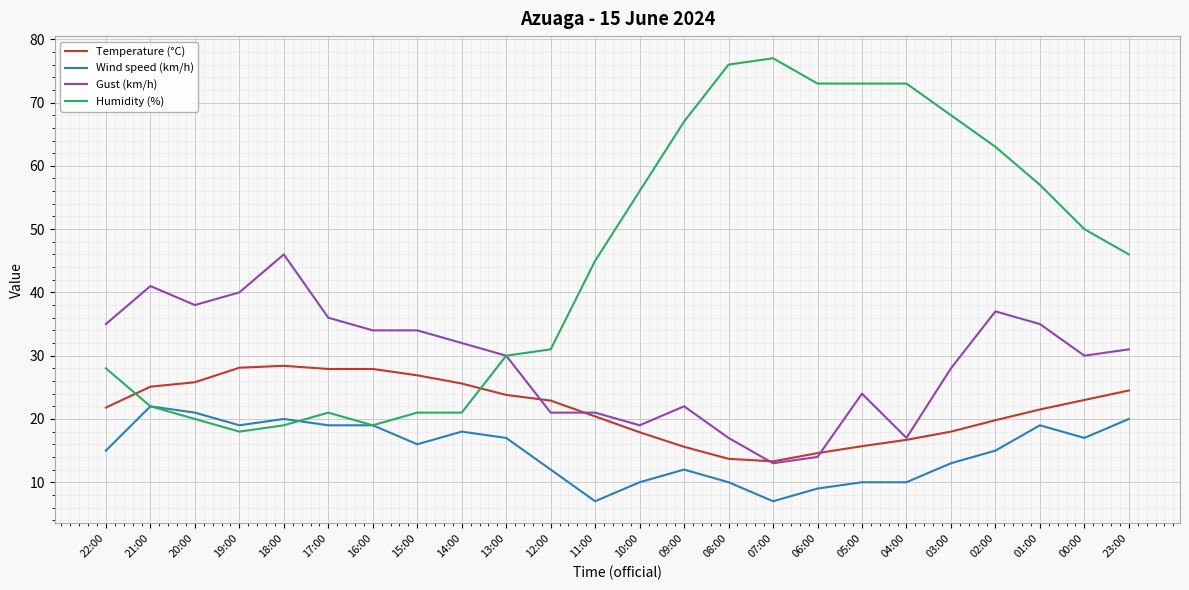

Which series has the largest total across all categories?

Humidity (%)